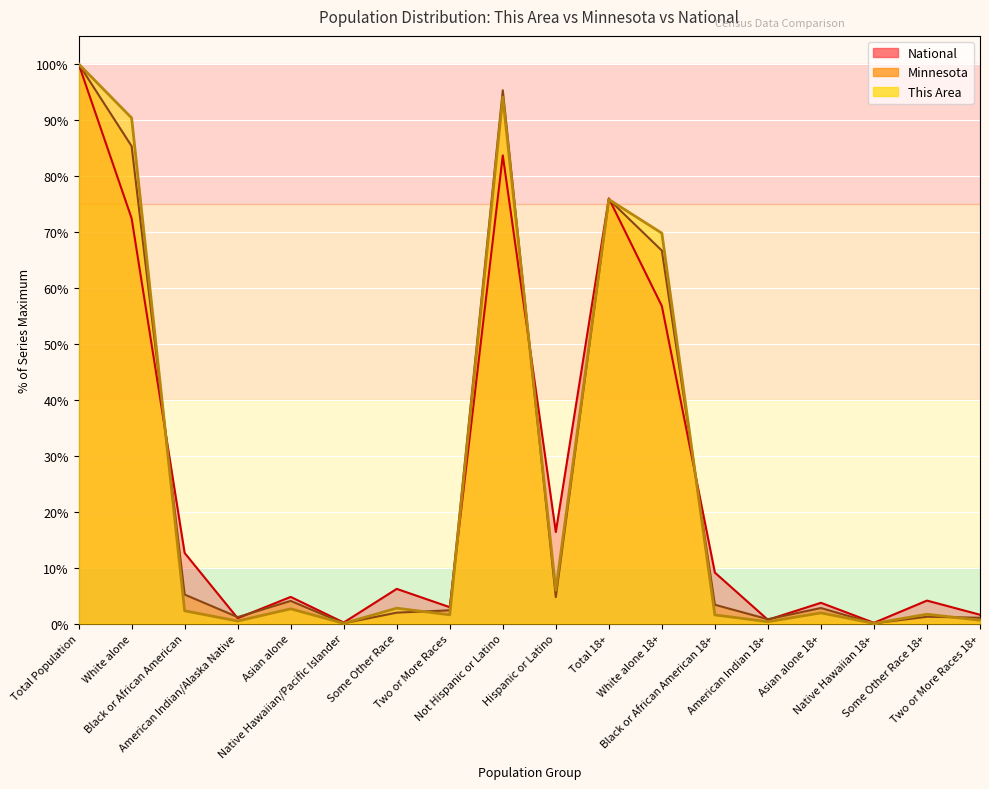

Which series changed the most between Native Hawaiian/Pacific Islander and Not Hispanic or Latino?

Minnesota